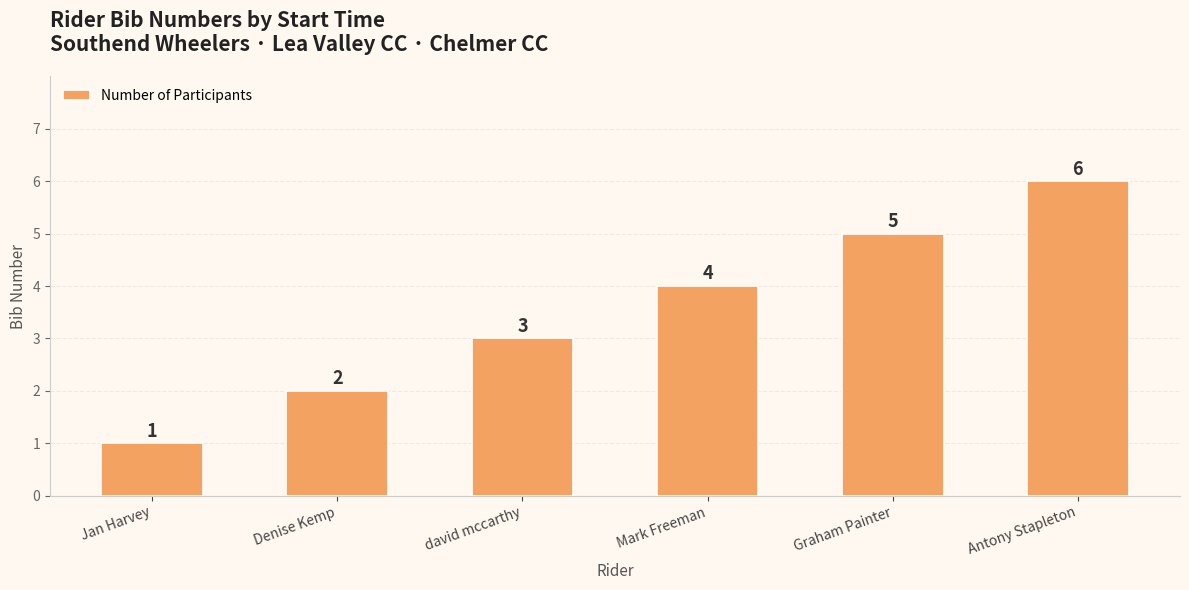

What is the average value?

4